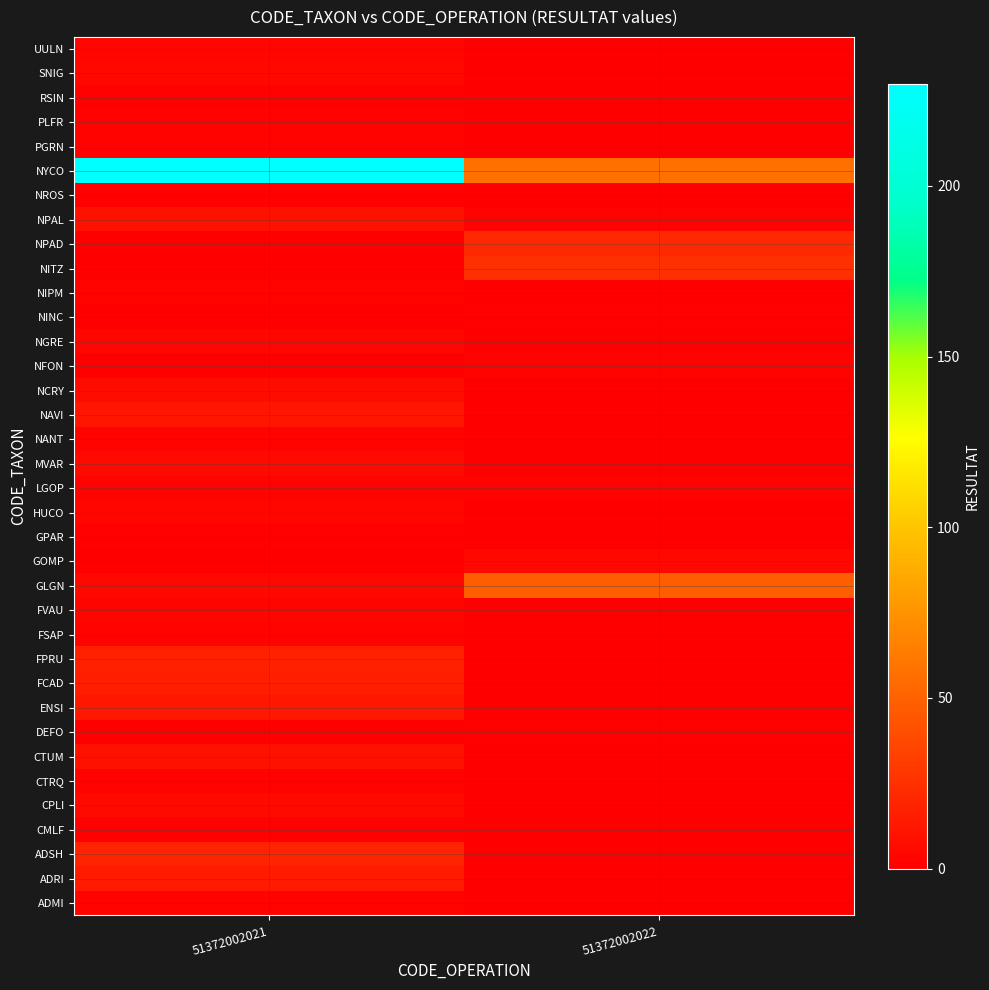

Reading left to right, list all the values displayed in this chart.

ADMI: 51372002021=2	51372002022=0
ADRI: 51372002021=14	51372002022=0
ADSH: 51372002021=18	51372002022=0
CMLF: 51372002021=1	51372002022=0
CPLI: 51372002021=6	51372002022=0
CTRQ: 51372002021=2	51372002022=0
CTUM: 51372002021=9	51372002022=0
DEFO: 51372002021=0	51372002022=1
ENSI: 51372002021=12	51372002022=0
FCAD: 51372002021=16	51372002022=0
FPRU: 51372002021=17	51372002022=0
FSAP: 51372002021=2	51372002022=0
FVAU: 51372002021=3	51372002022=0
GLGN: 51372002021=5	51372002022=48
GOMP: 51372002021=0	51372002022=5
GPAR: 51372002021=1	51372002022=0
HUCO: 51372002021=4	51372002022=0
LGOP: 51372002021=2	51372002022=2
MVAR: 51372002021=6	51372002022=0
NANT: 51372002021=2	51372002022=0
NAVI: 51372002021=11	51372002022=0
NCRY: 51372002021=7	51372002022=0
NFON: 51372002021=0	51372002022=2
NGRE: 51372002021=4	51372002022=0
NINC: 51372002021=0	51372002022=1
NIPM: 51372002021=2	51372002022=0
NITZ: 51372002021=0	51372002022=25
NPAD: 51372002021=0	51372002022=21
NPAL: 51372002021=9	51372002022=2
NROS: 51372002021=1	51372002022=0
NYCO: 51372002021=230	51372002022=57
PGRN: 51372002021=2	51372002022=0
PLFR: 51372002021=2	51372002022=0
RSIN: 51372002021=1	51372002022=0
SNIG: 51372002021=5	51372002022=0
UULN: 51372002021=4	51372002022=0